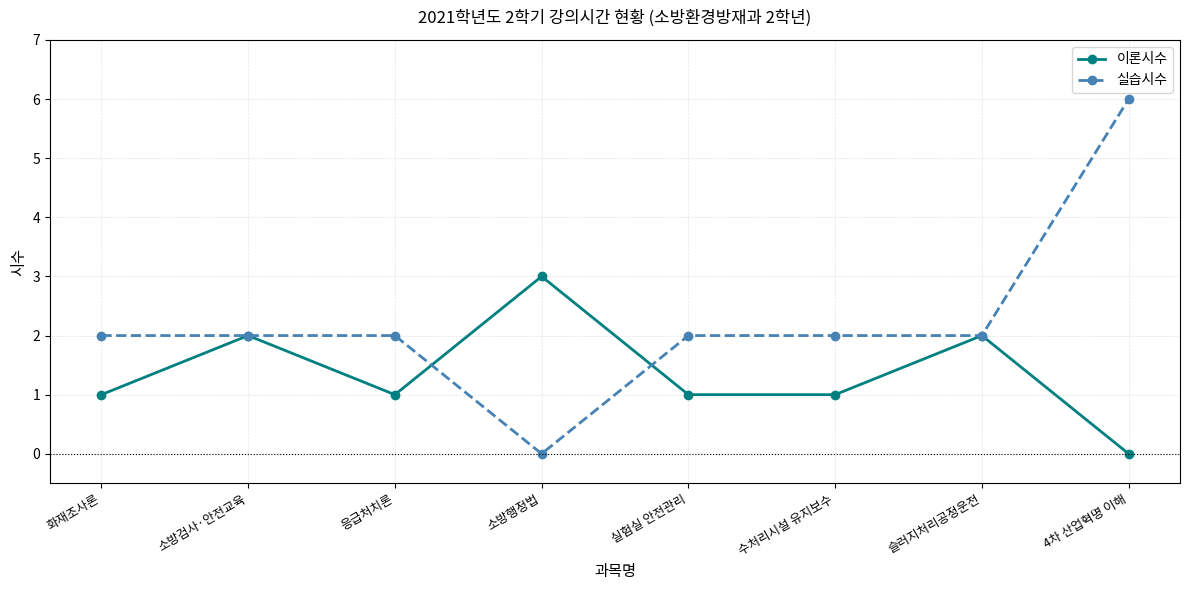

What is the label of the 7th point from the right?

소방검사·안전교육